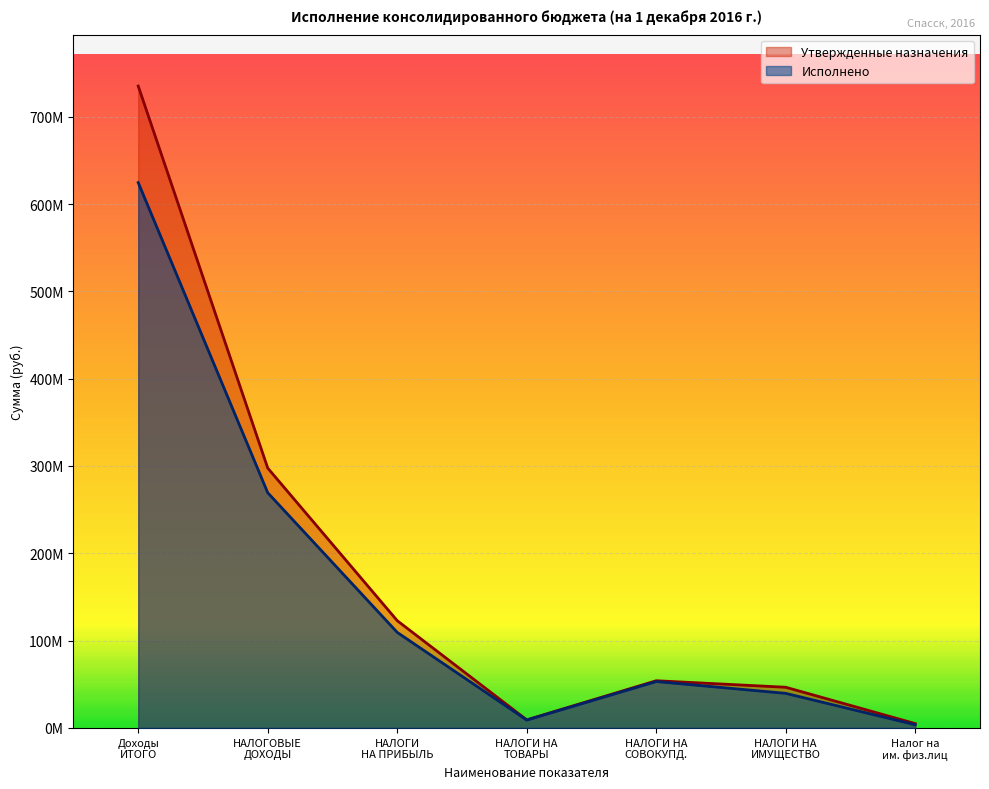

How many lines are shown in the chart?

2